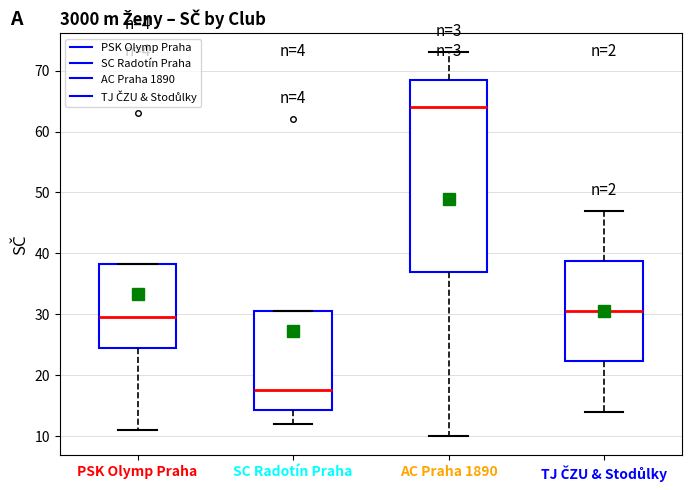

Which box's median line is the lowest?

SC Radotín Praha